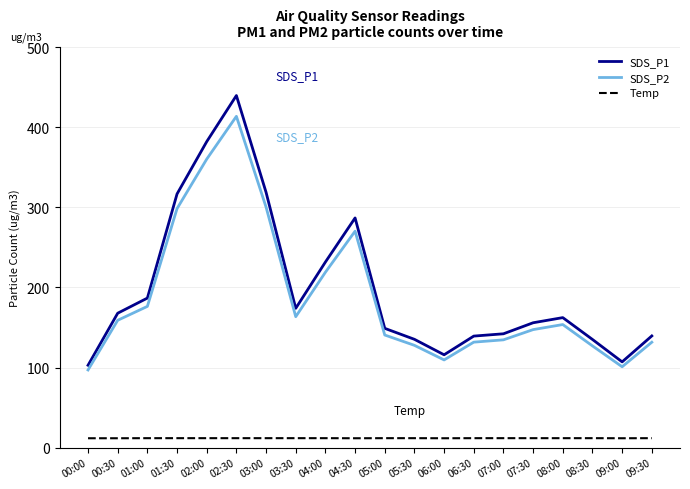

Where is the first local maximum for SDS_P1?

02:30